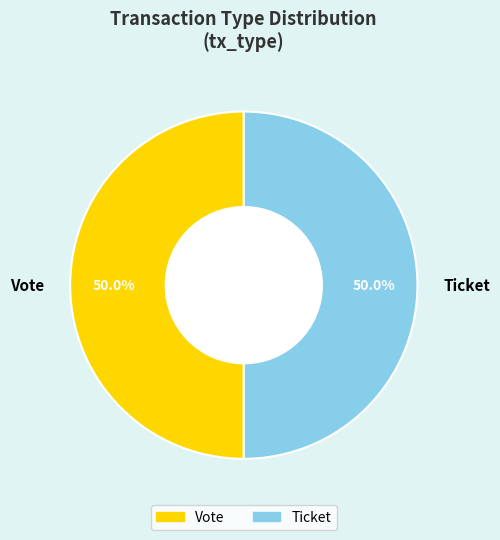

How much of the chart is everything except Ticket?

50.0%